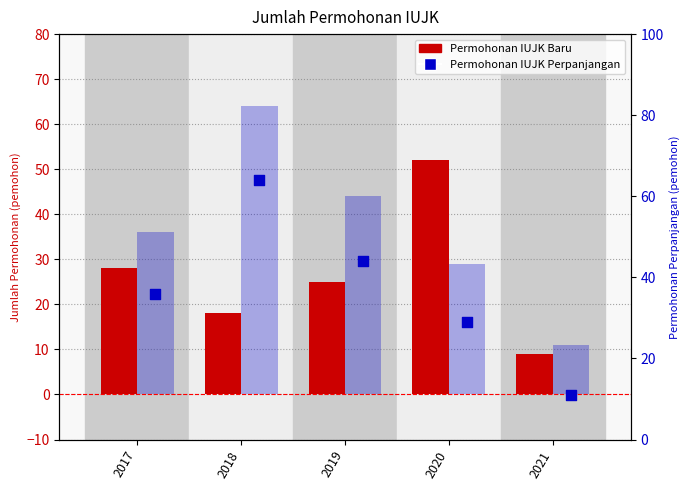

Which series reaches the maximum Y coordinate?

Permohonan IUJK Perpanjangan